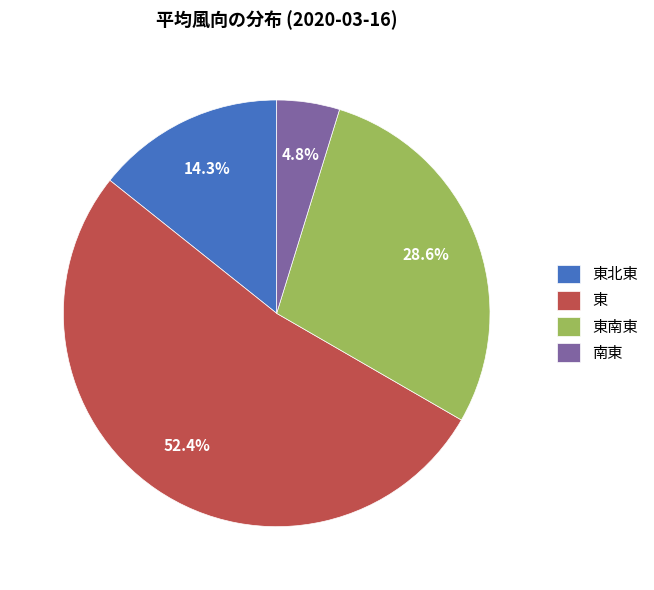

Is it true that 南東 is 5% of the pie?

True